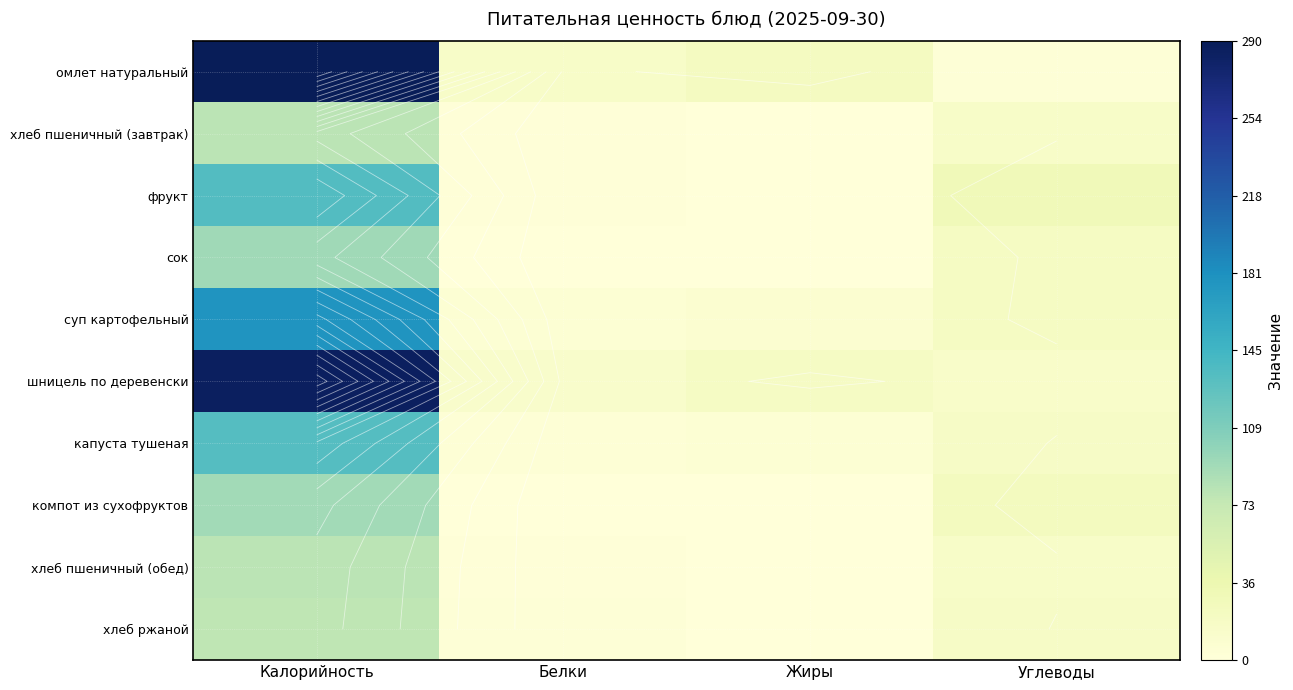

Which category has the lowest value across all series?

Жиры